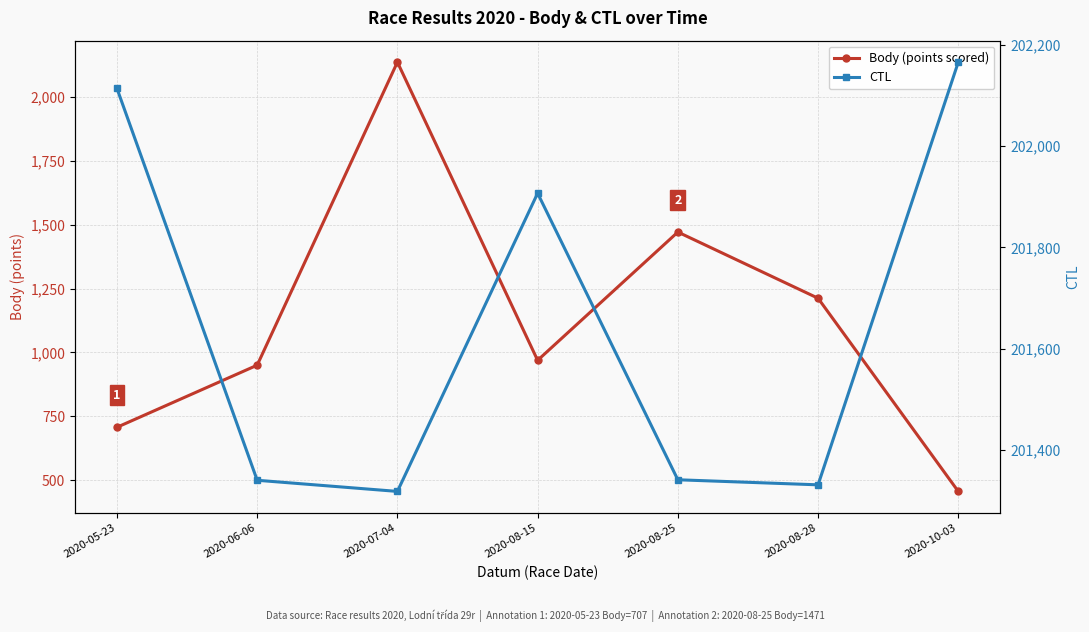

True or false: Body (points scored) has a value of 707 at 2020-05-23.

True